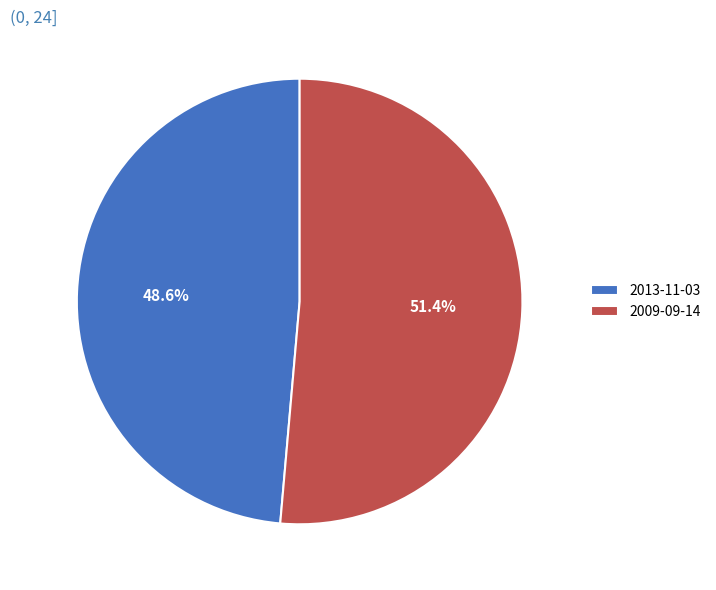

To the nearest percent, what is the average slice percentage?

50%